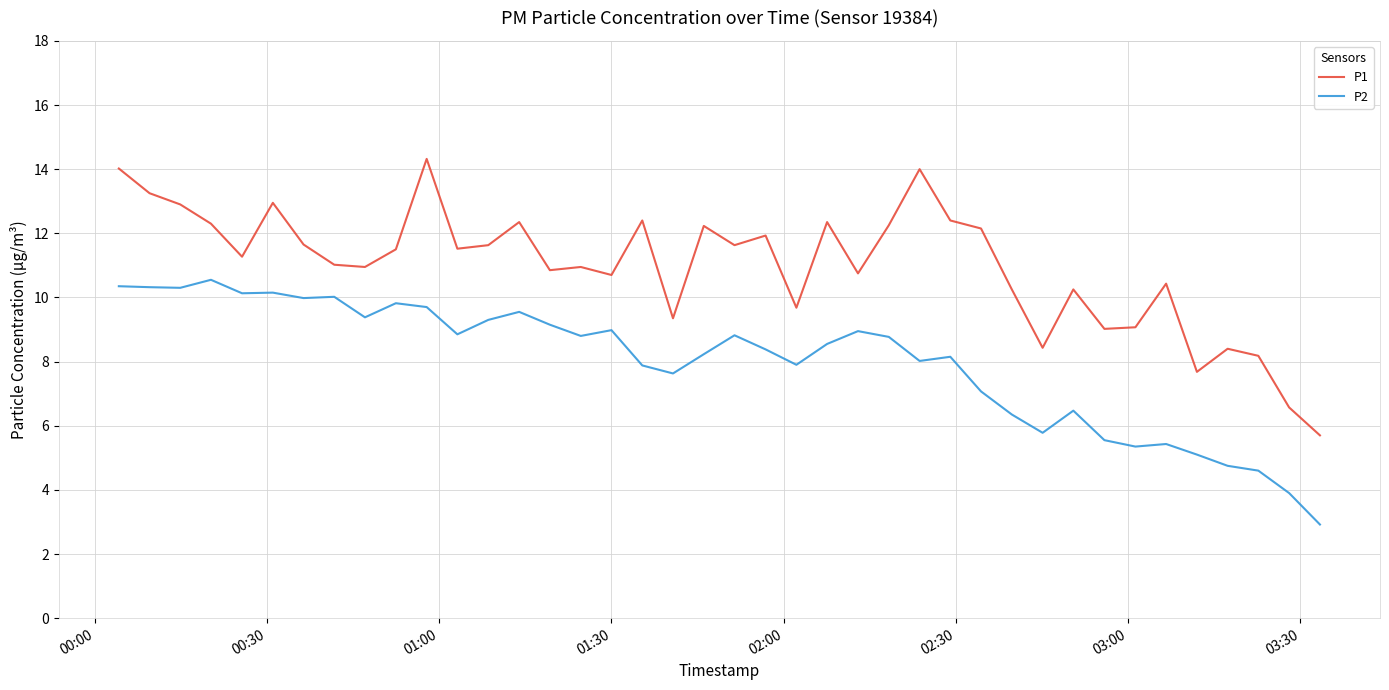

Does the chart have visible grid lines?

Yes